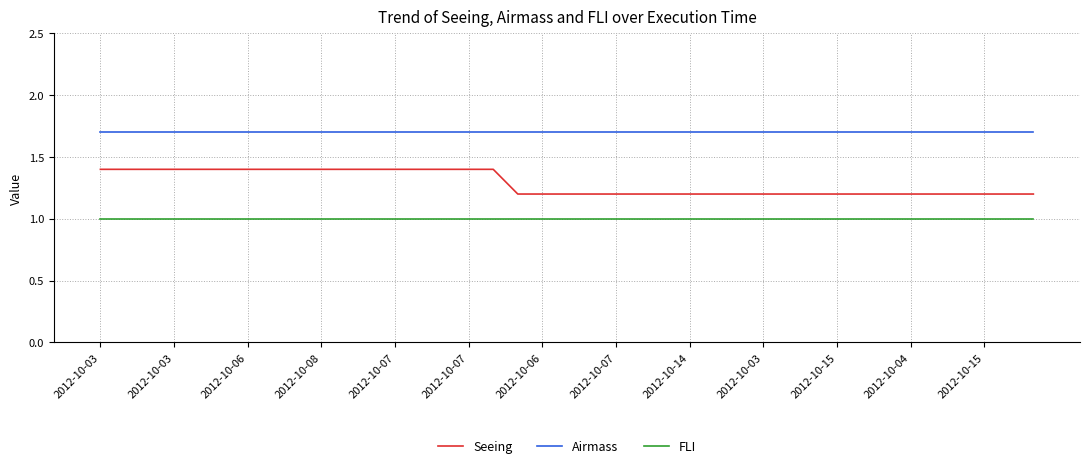

What is the highest value of the FLI series?

1.0